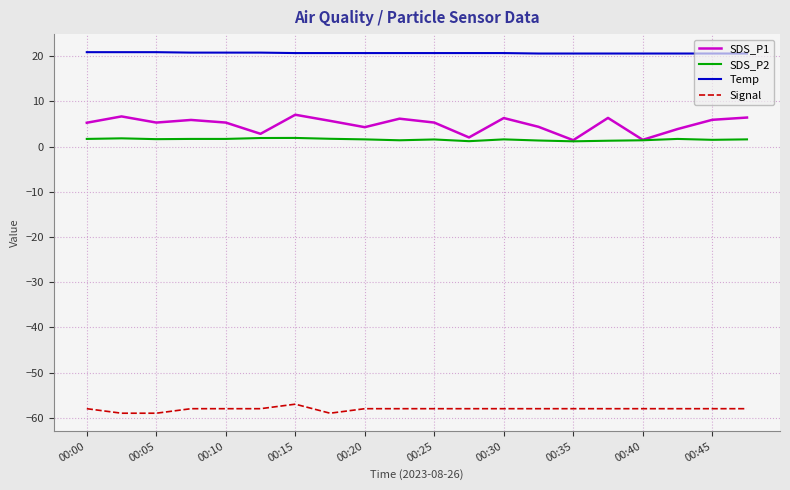

True or false: Signal and SDS_P1 cross at least once.

False